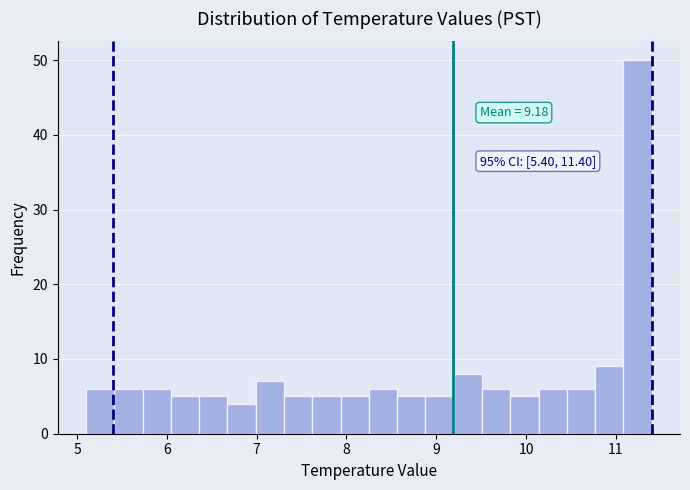

Around what value on the x-axis is the tallest bar? Give the approximate position of its centre, as read against the axis.

11.2